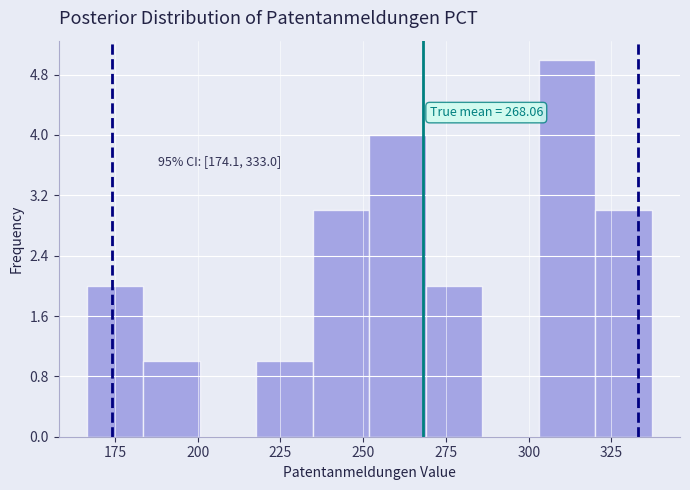

Read against the x-axis, roughly where is the centre of the tallest bar?

310